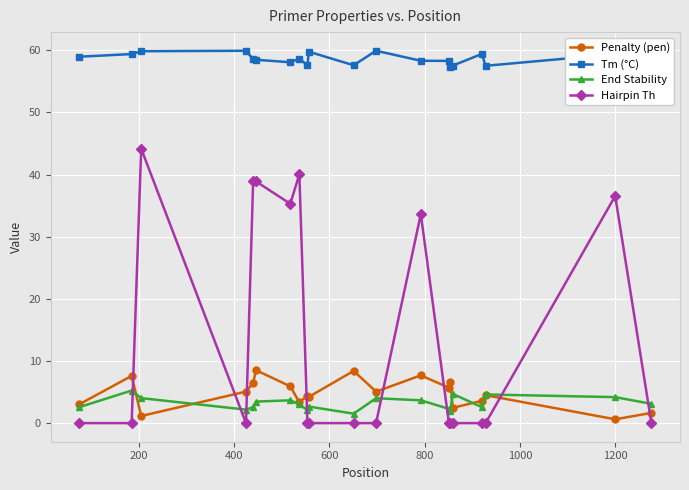

True or false: Hairpin Th has more than 1 interior local peaks.

True